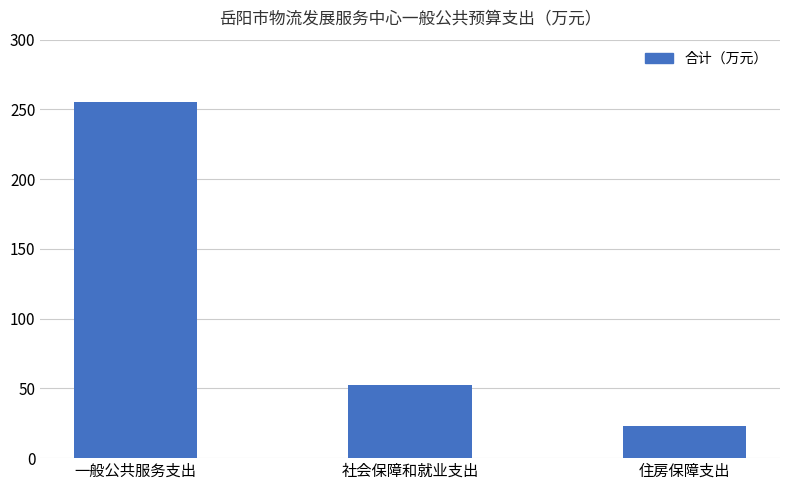

Reading left to right, list all the values displayed in this chart.

一般公共服务支出=255.1	社会保障和就业支出=52.6	住房保障支出=22.8